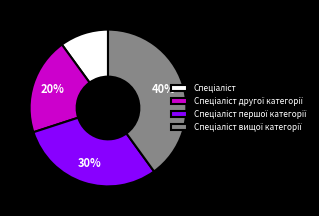

To the nearest percent, what is the average slice percentage?

25%